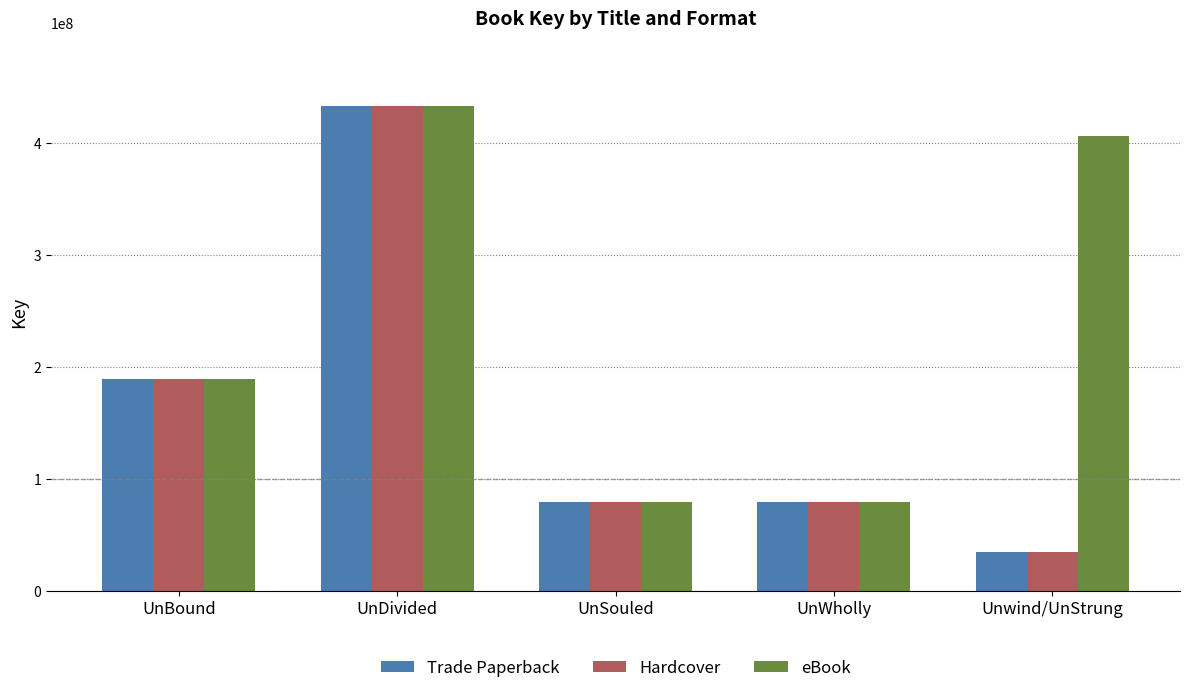

Which series has the largest total across all categories?

eBook